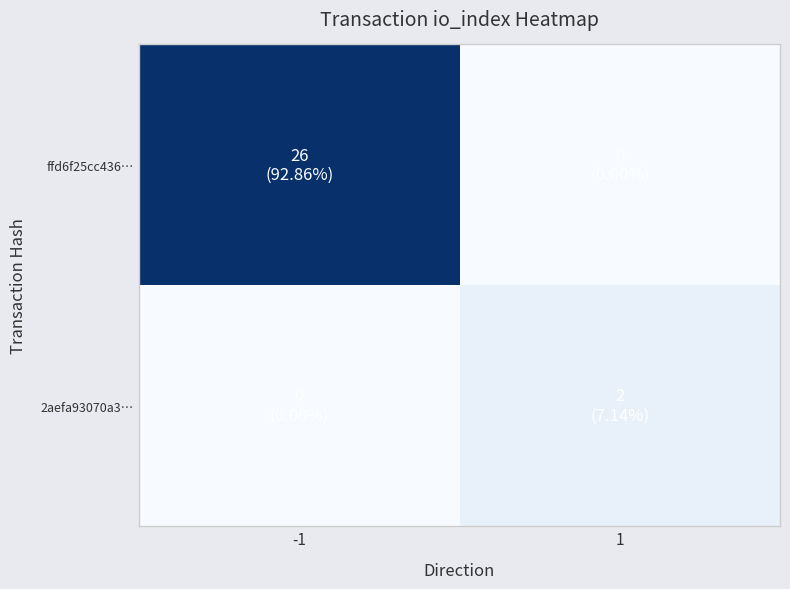

Which label corresponds to the smallest value in the chart?

1